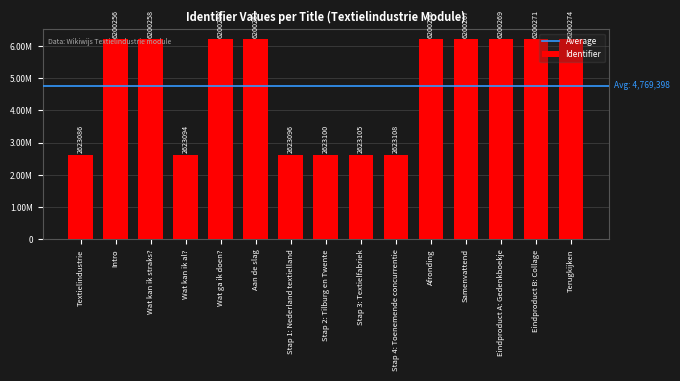

Is it true that the value at Stap 4: Toenemende concurrentie is 4628838?

False